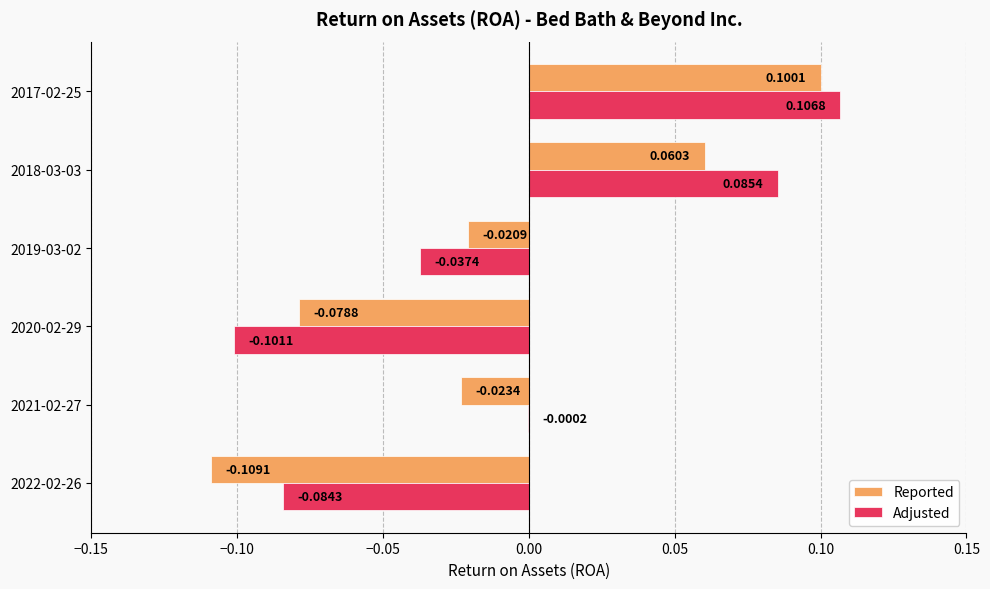

At which category is the sum across all series the highest?

2017-02-25